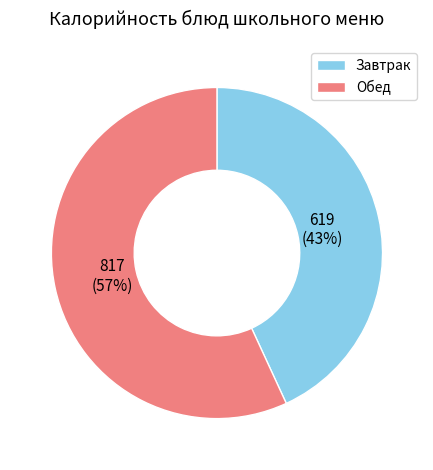

What is the largest slice in the pie chart?

Обед